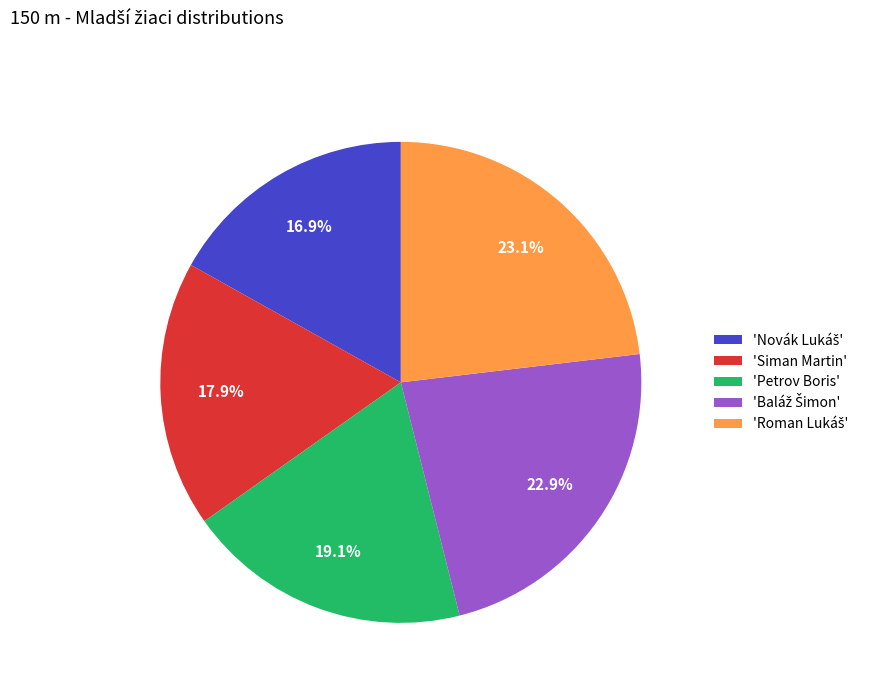

What portion of the pie excludes 'Petrov Boris'?

80.9%